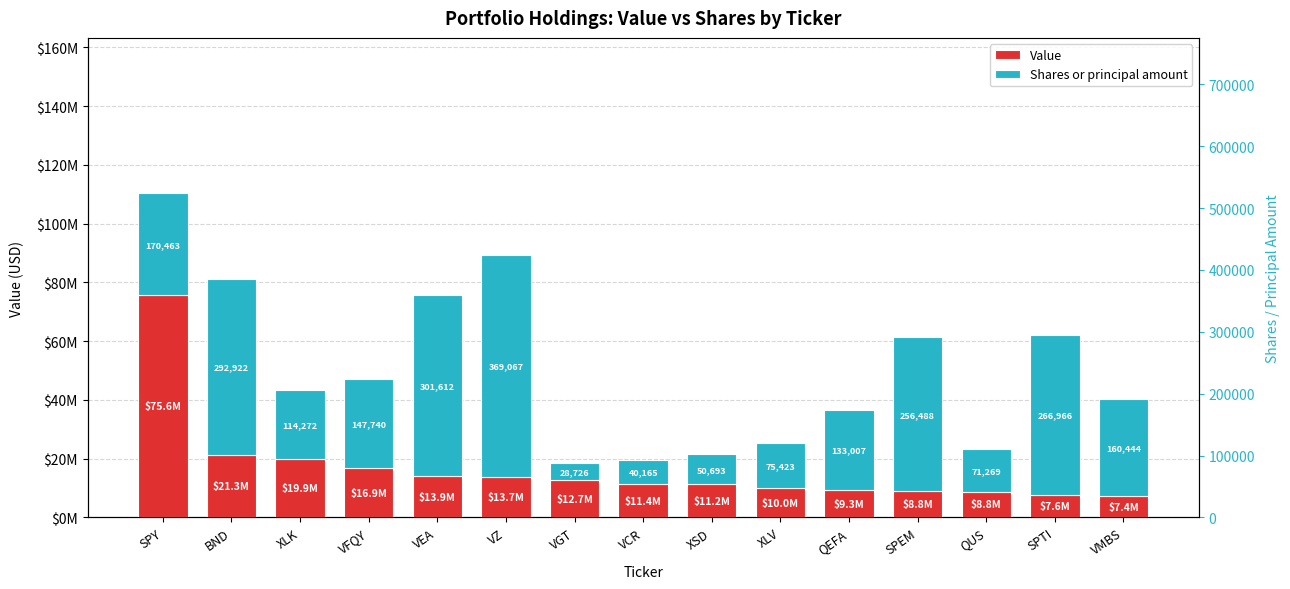

Where does the Value series first go above 11374728?

SPY